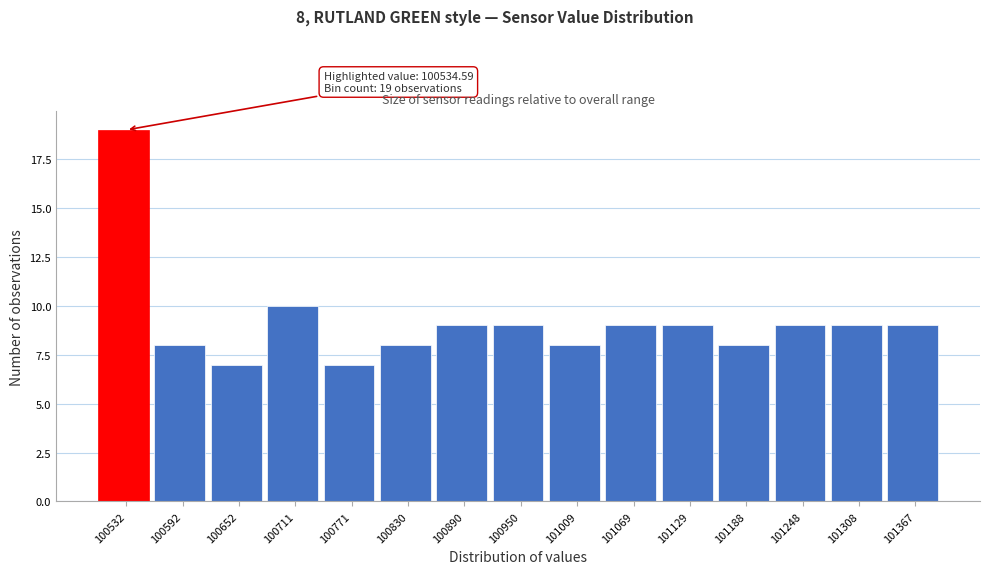

Reading right to left, what are all the values shown in this chart?

101367=9	101308=9	101248=9	101188=8	101129=9	101069=9	101009=8	100950=9	100890=9	100830=8	100771=7	100711=10	100652=7	100592=8	100532=19